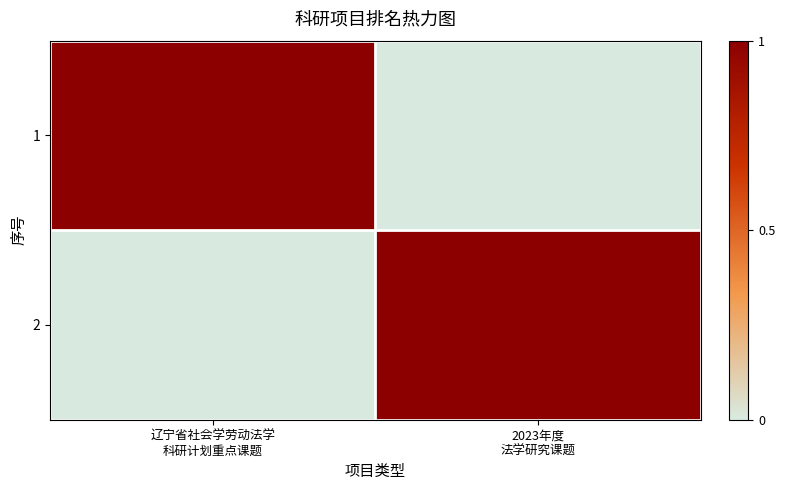

At 2023年度 法学研究课题, list the series in order from largest to smallest.

2, 1